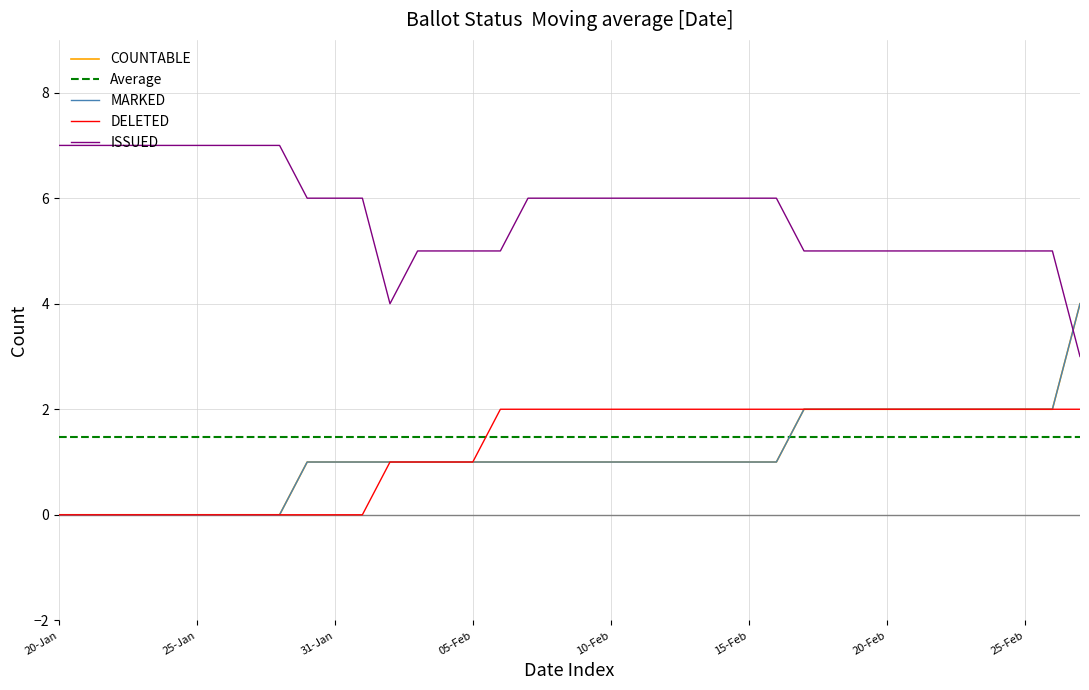

True or false: MARKED and DELETED intersect in this chart.

False